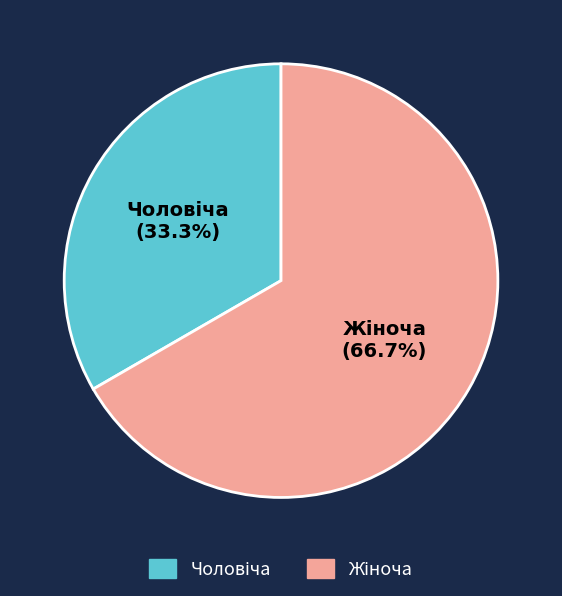

To the nearest percent, what is the average slice percentage?

50%